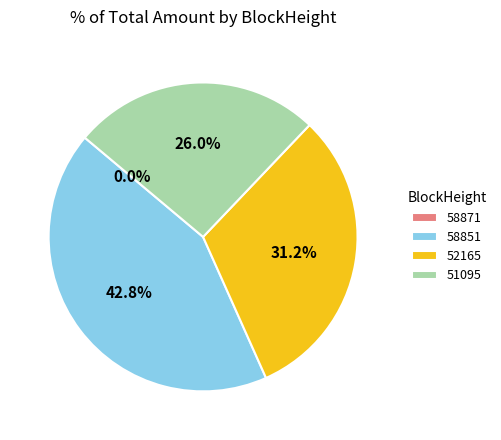

Which category has the biggest portion of the pie?

58851